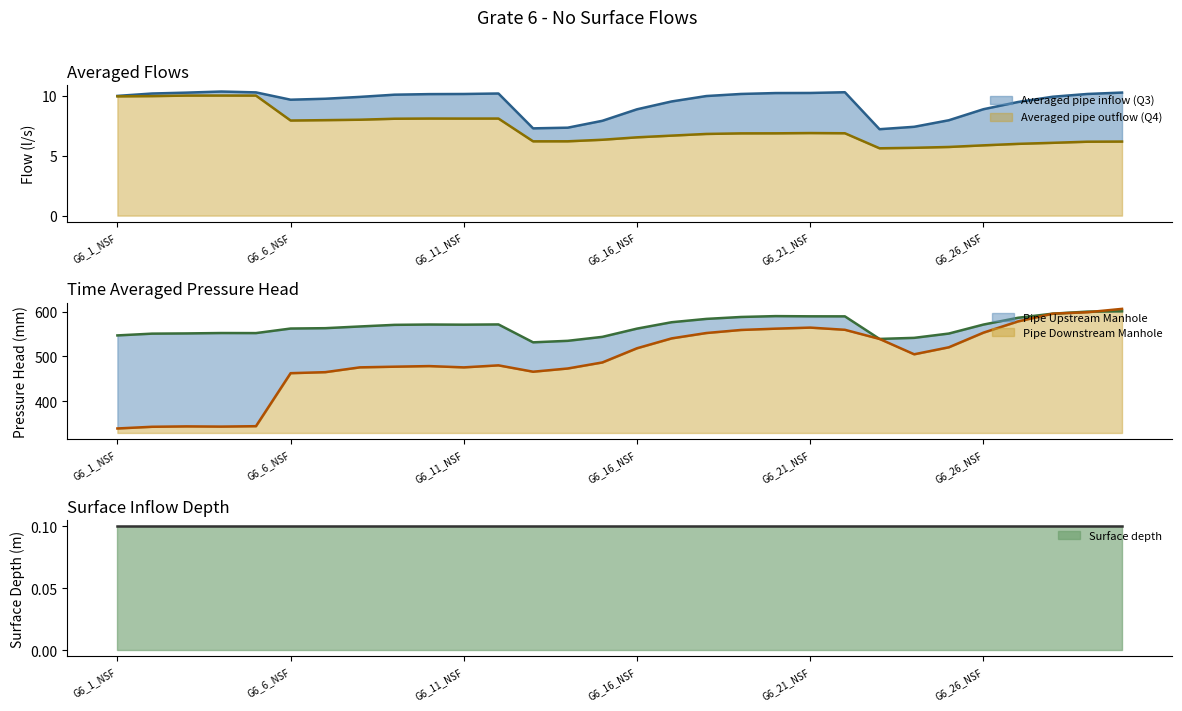

True or false: Pipe Upstream Manhole and Averaged pipe inflow (Q3) intersect in this chart.

False